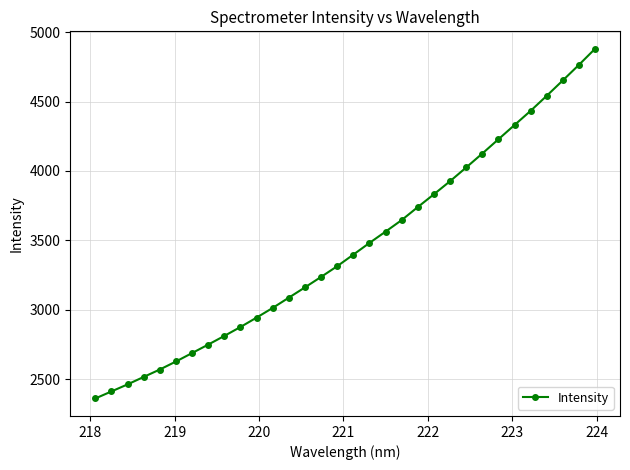

Does the chart have visible grid lines?

Yes